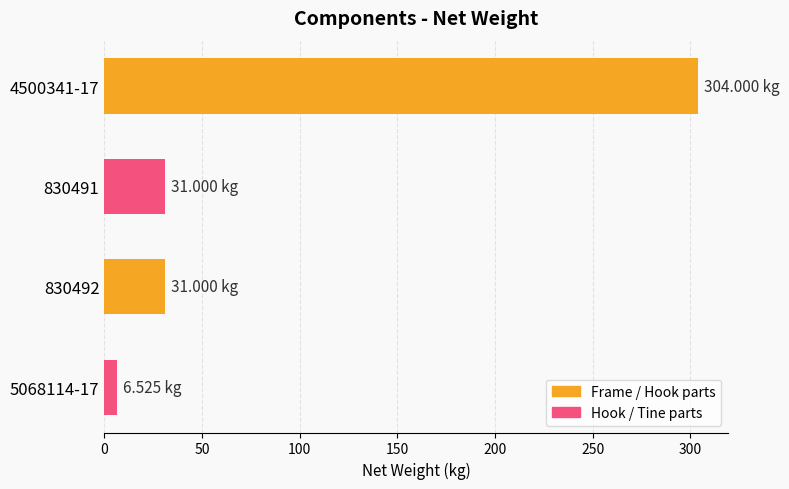

What is the sum of the values at 830491 and 4500341-17?

335.0